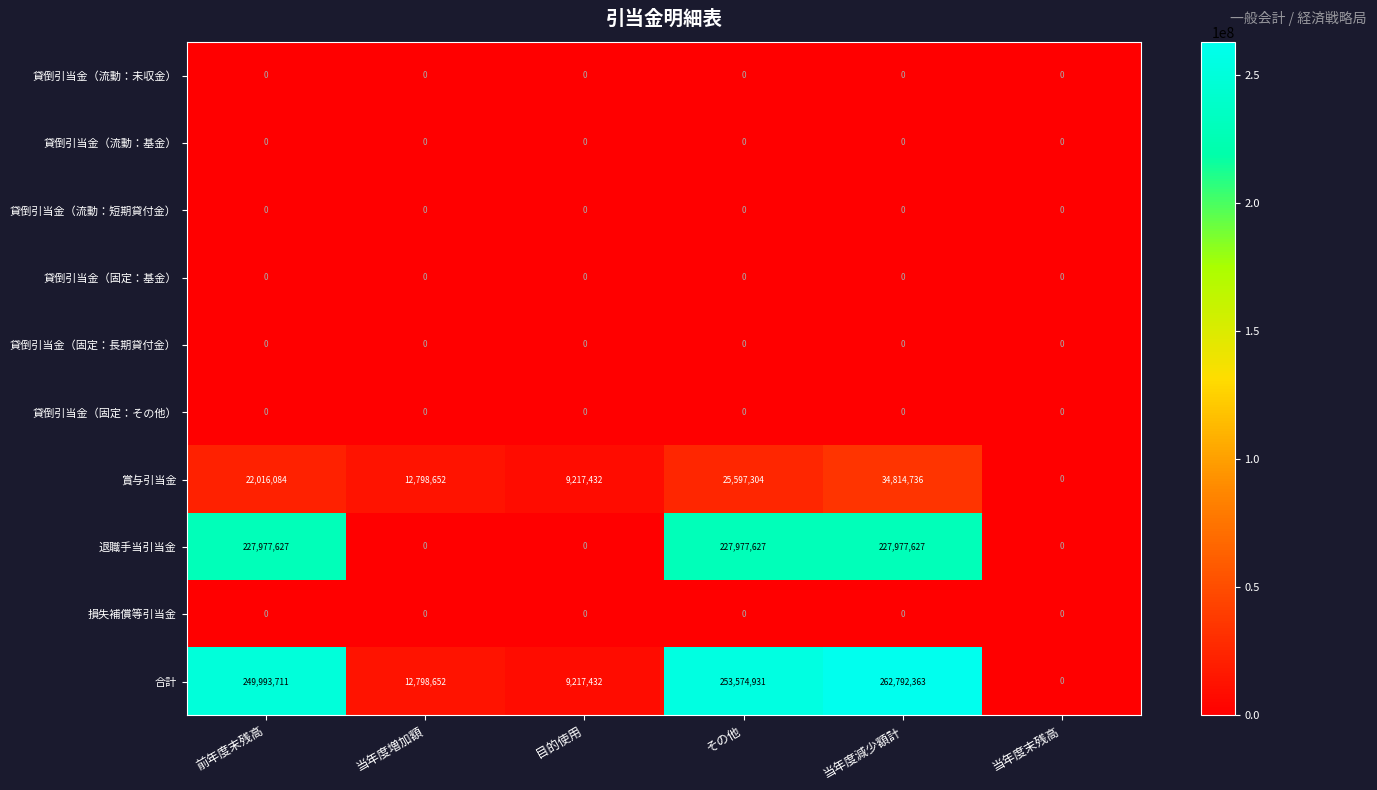

Is it true that 貸倒引当金（固定：基金） equals 0 at 当年度増加額?

True